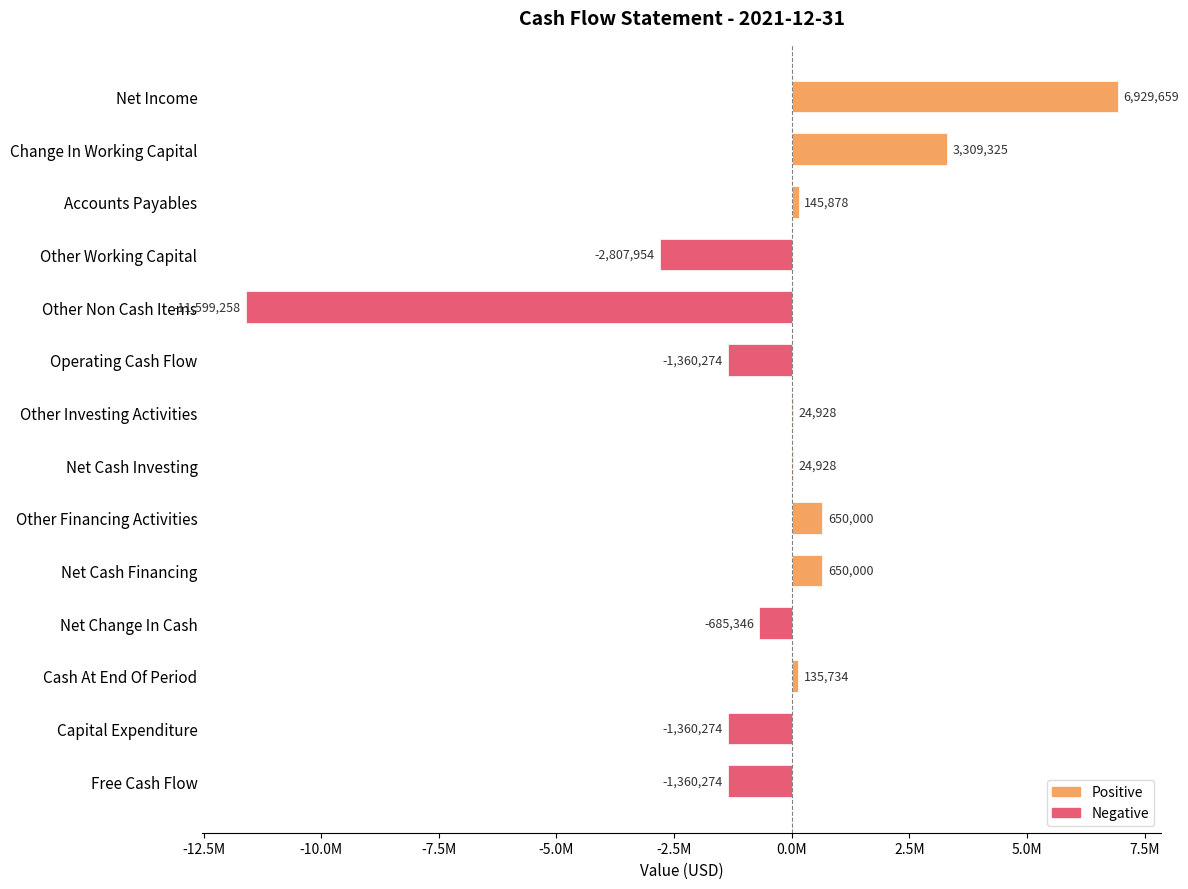

List the labels in order of value, largest first.

Net Income, Change In Working Capital, Other Financing Activities, Net Cash Financing, Accounts Payables, Cash At End Of Period, Other Investing Activities, Net Cash Investing, Net Change In Cash, Operating Cash Flow, Capital Expenditure, Free Cash Flow, Other Working Capital, Other Non Cash Items